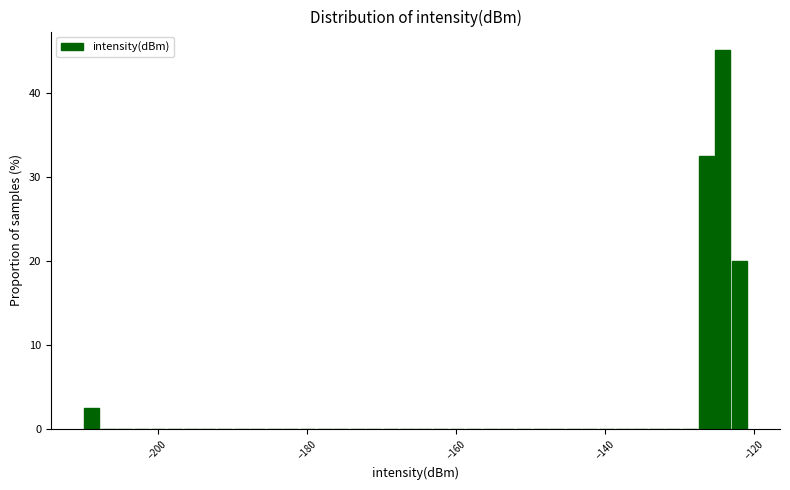

Read against the x-axis, roughly where is the centre of the tallest bar?

-124